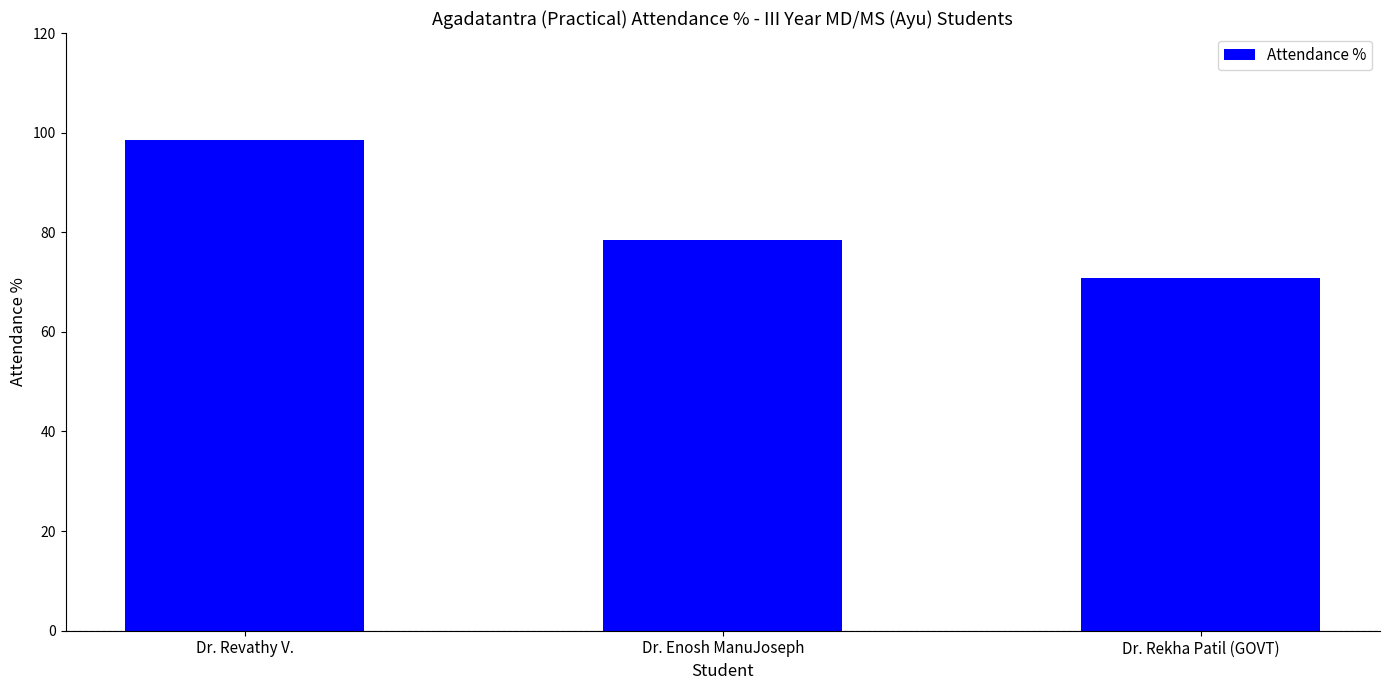

Rank the categories by value from lowest to highest.

Dr. Rekha Patil (GOVT), Dr. Enosh ManuJoseph, Dr. Revathy V.